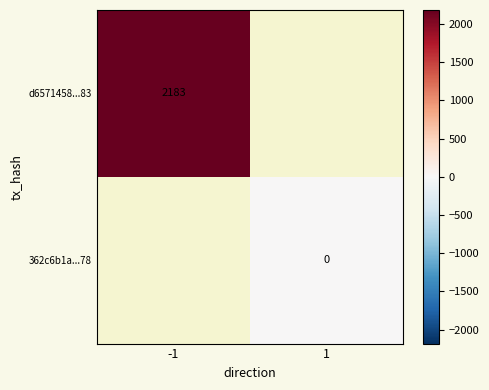

The d6571458...83 series shows 1049 at -1. True or false?

False